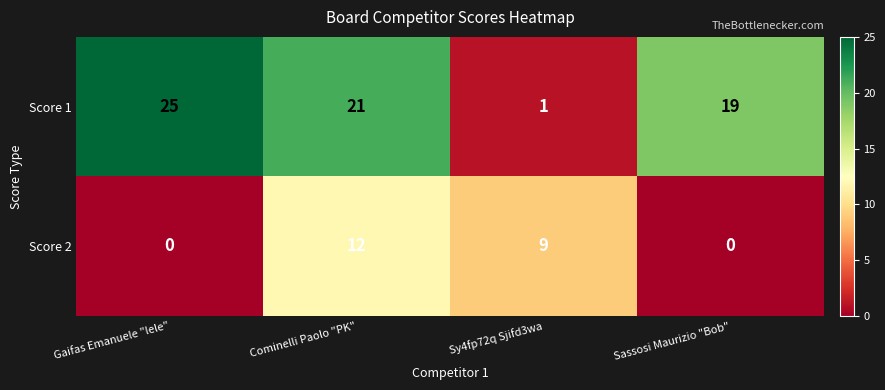

List the series in order of their peak value, highest first.

Score 1, Score 2